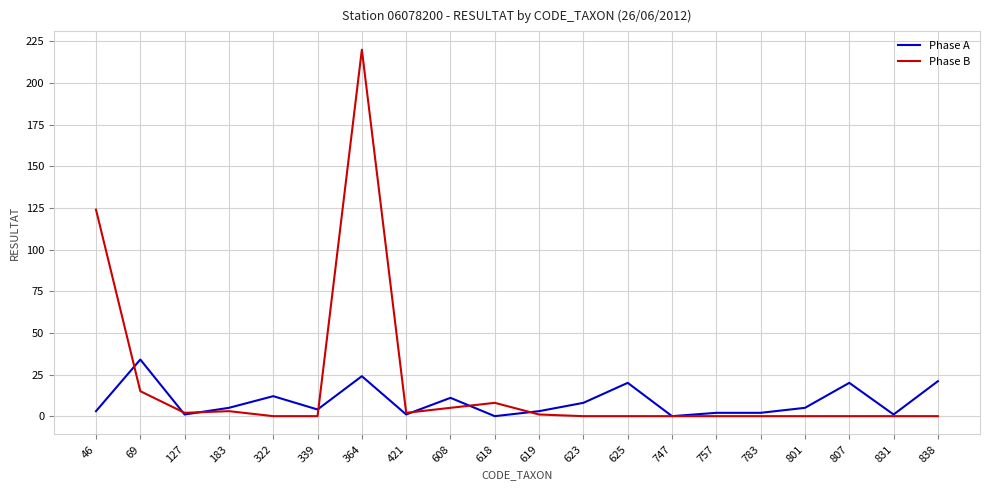

How many values in the Phase A series are below 5?

10